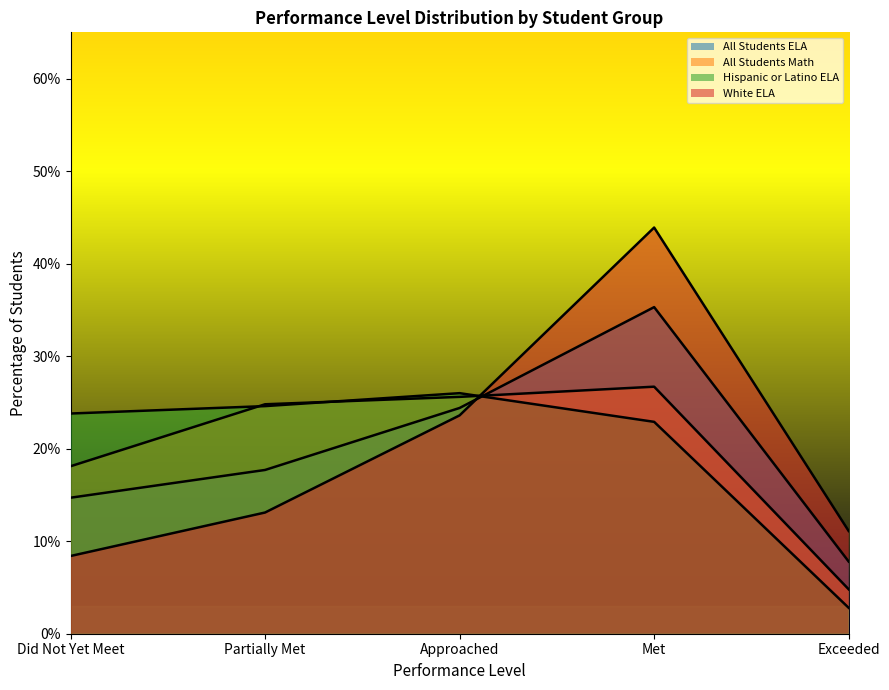

How many categories are shown in the chart?

5